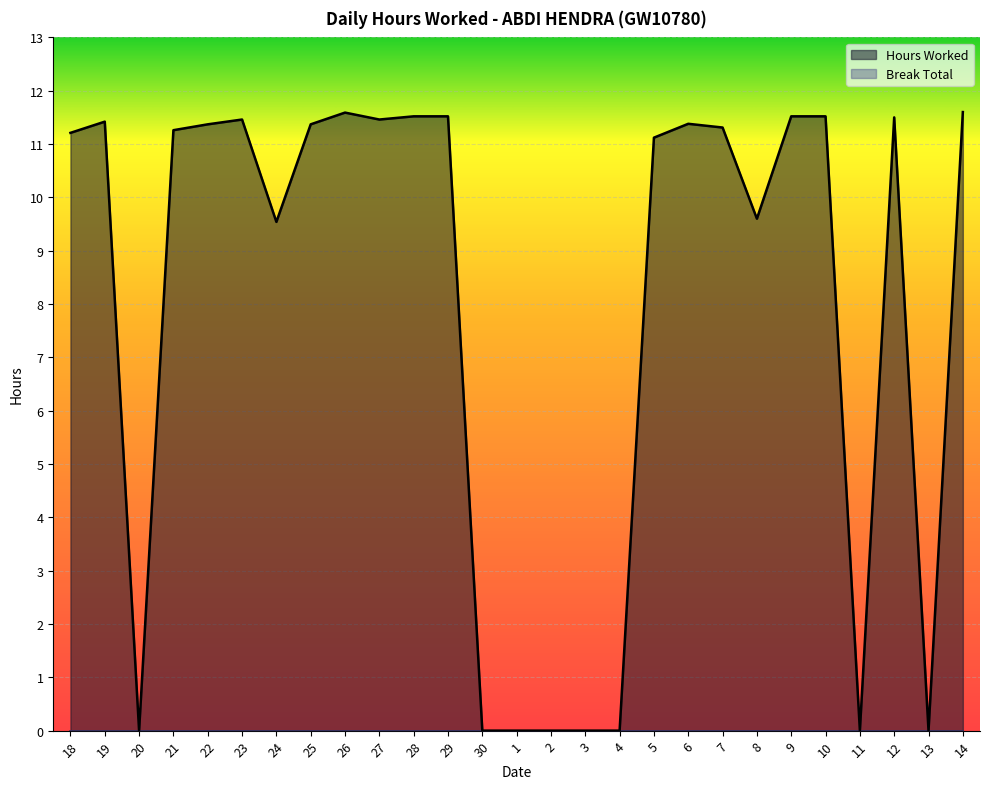

At which label does the data first exceed 11?

18